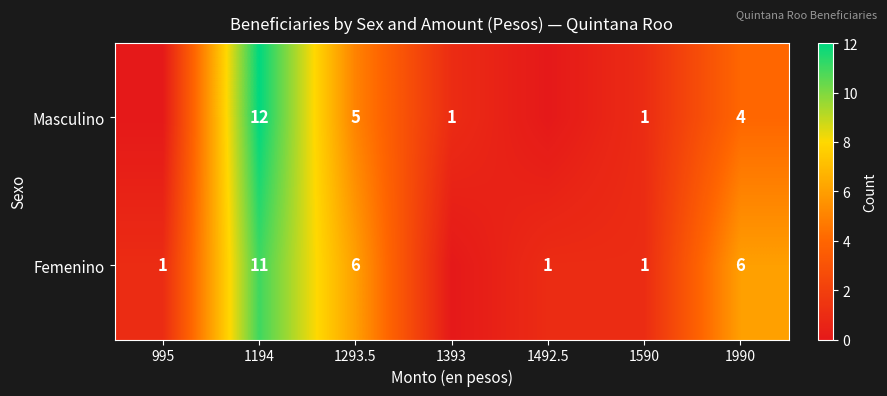

The Femenino series shows 1 at 995. True or false?

True